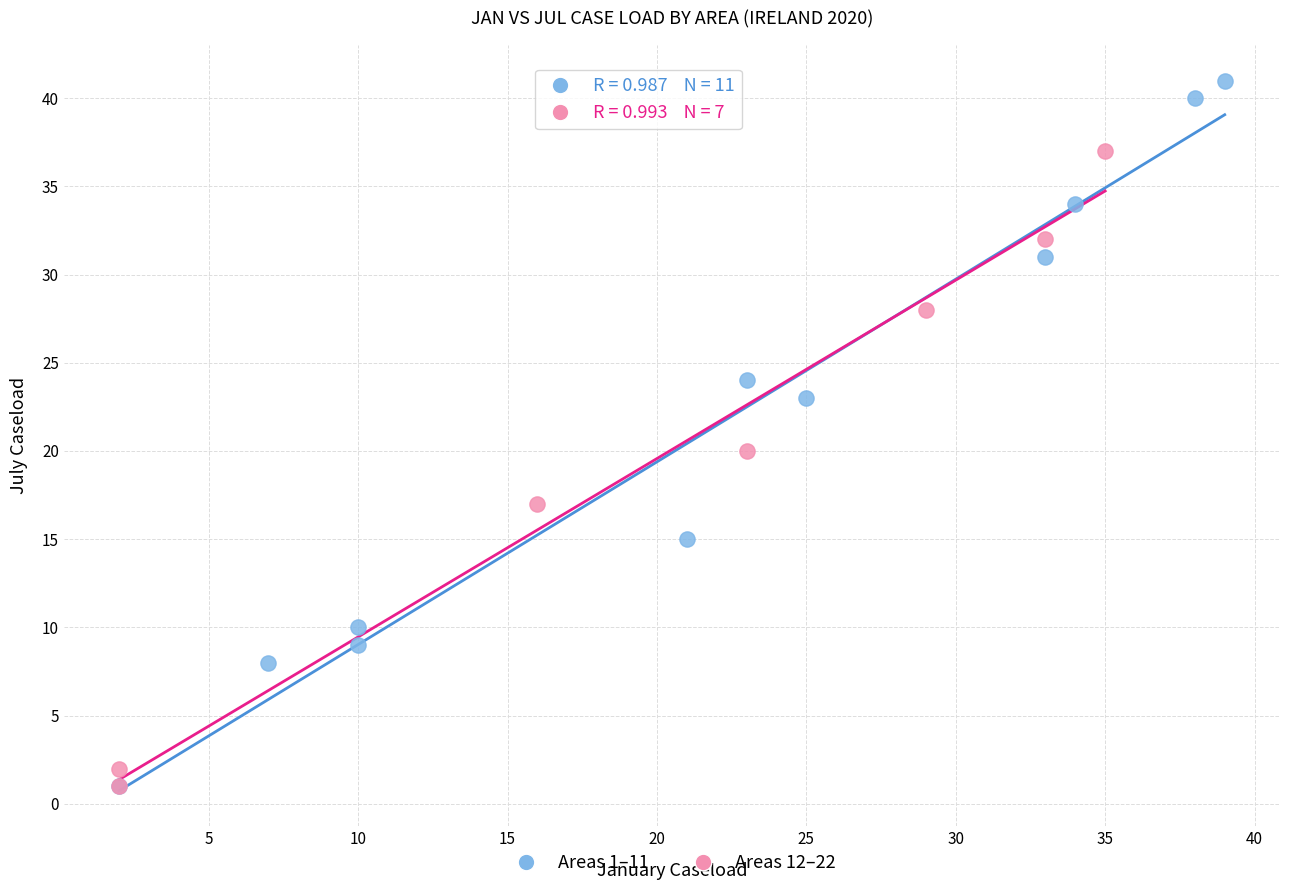

Which series has the widest spread of Y values?

Areas 1–11